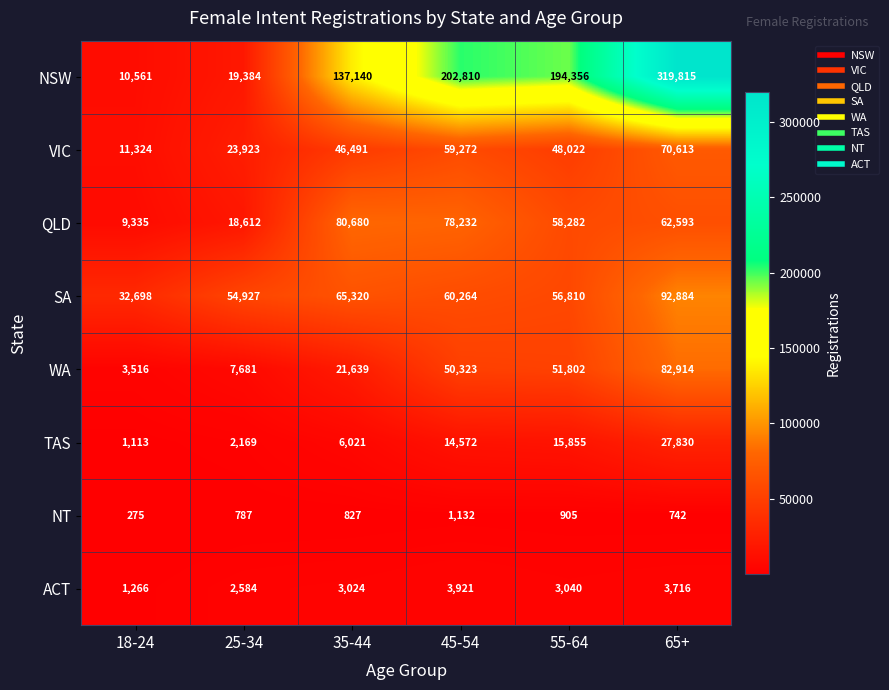

What is the total value across all series at 65+?

661107